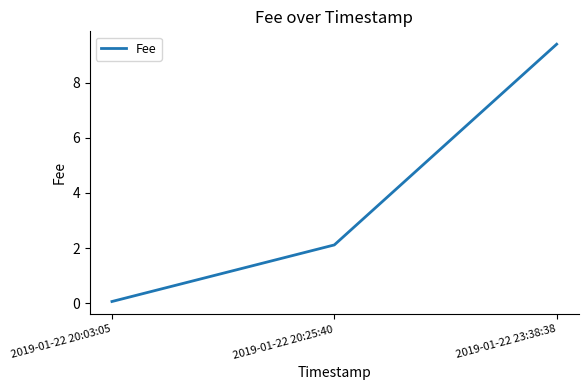

How many values are below 2?

1